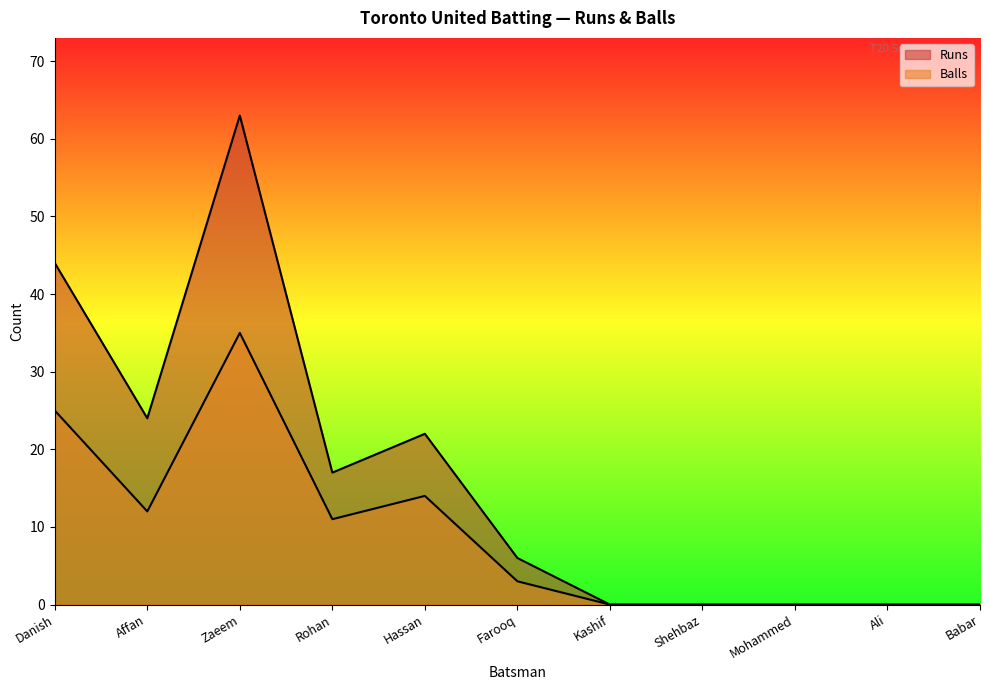

How many values in the Balls series exceed 3?

5